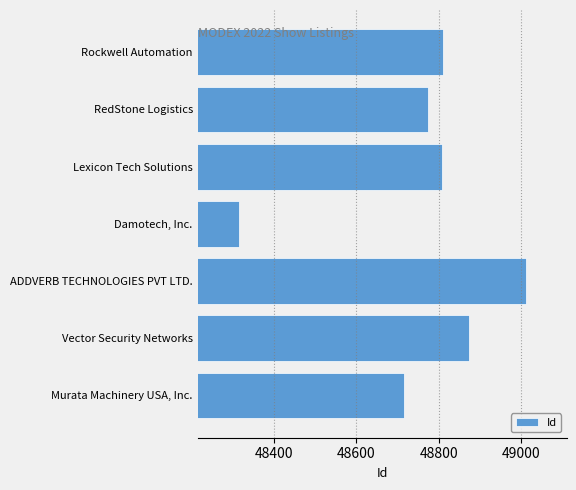

Between Lexicon Tech Solutions and Vector Security Networks, which is larger?

Vector Security Networks